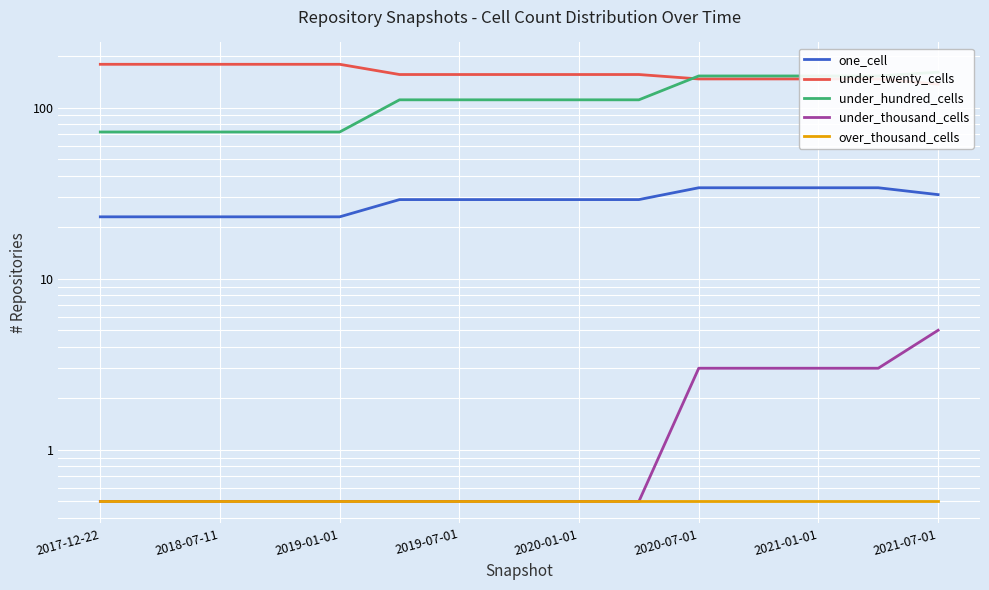

Reading left to right, transcribe all the data shown in this chart.

one_cell: 23.0	23.0	23.0	23.0	23.0	29.0	29.0	29.0	29.0	29.0	34.0	34.0	34.0	34.0	31.0
under_twenty_cells: 179.0	179.0	179.0	179.0	179.0	156.0	156.0	156.0	156.0	156.0	147.0	147.0	147.0	147.0	137.0
under_hundred_cells: 72.0	72.0	72.0	72.0	72.0	111.0	111.0	111.0	111.0	111.0	153.0	153.0	153.0	153.0	161.0
under_thousand_cells: 0.5	0.5	0.5	0.5	0.5	0.5	0.5	0.5	0.5	0.5	3.0	3.0	3.0	3.0	5.0
over_thousand_cells: 0.5	0.5	0.5	0.5	0.5	0.5	0.5	0.5	0.5	0.5	0.5	0.5	0.5	0.5	0.5